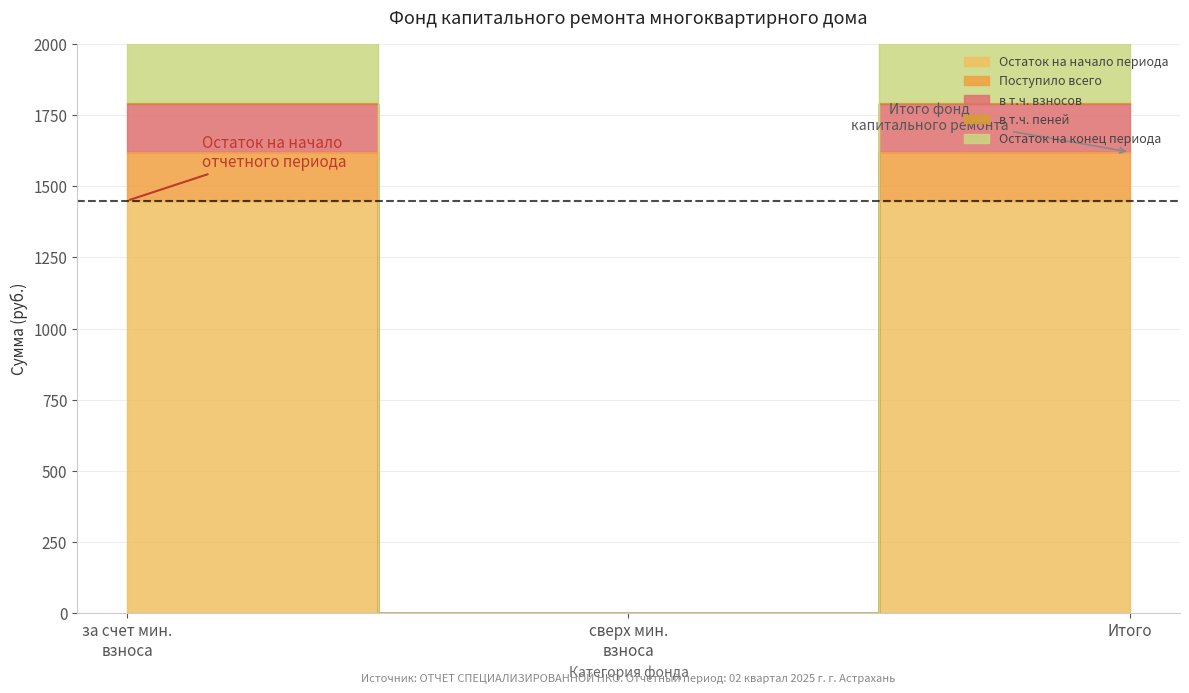

The в т.ч. взносов series shows 0.0 at сверх мин. взноса. True or false?

True